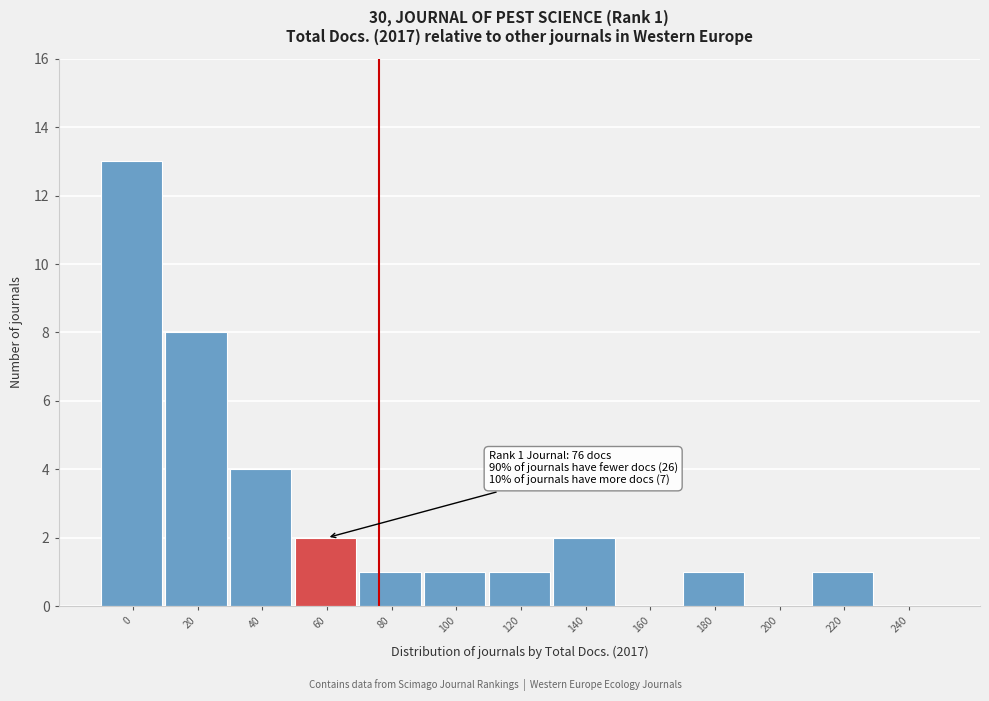

Reading right to left, transcribe all the data shown in this chart.

240=0	220=1	200=0	180=1	160=0	140=2	120=1	100=1	80=1	60=2	40=4	20=8	0=13